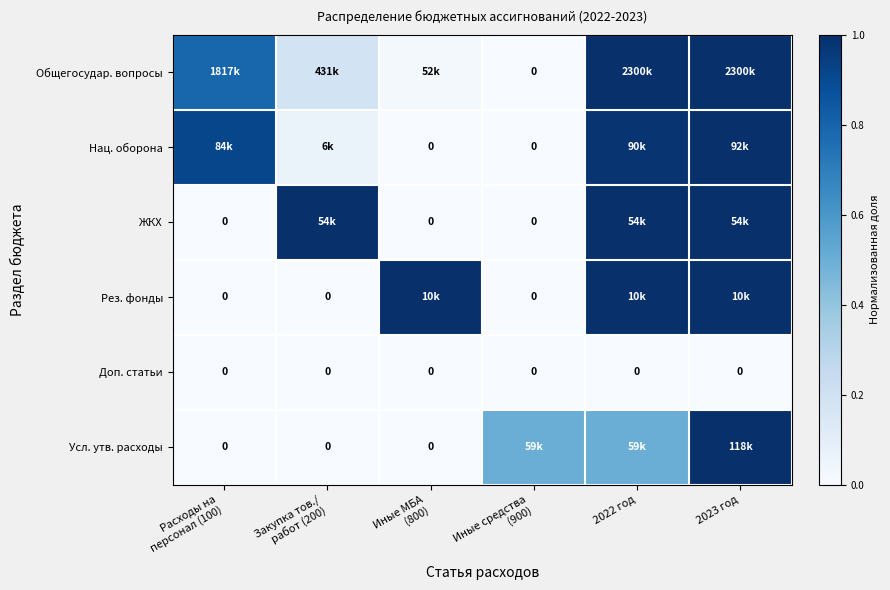

True or false: Нац. оборона has a value of 0.5 at 2023 год.

False